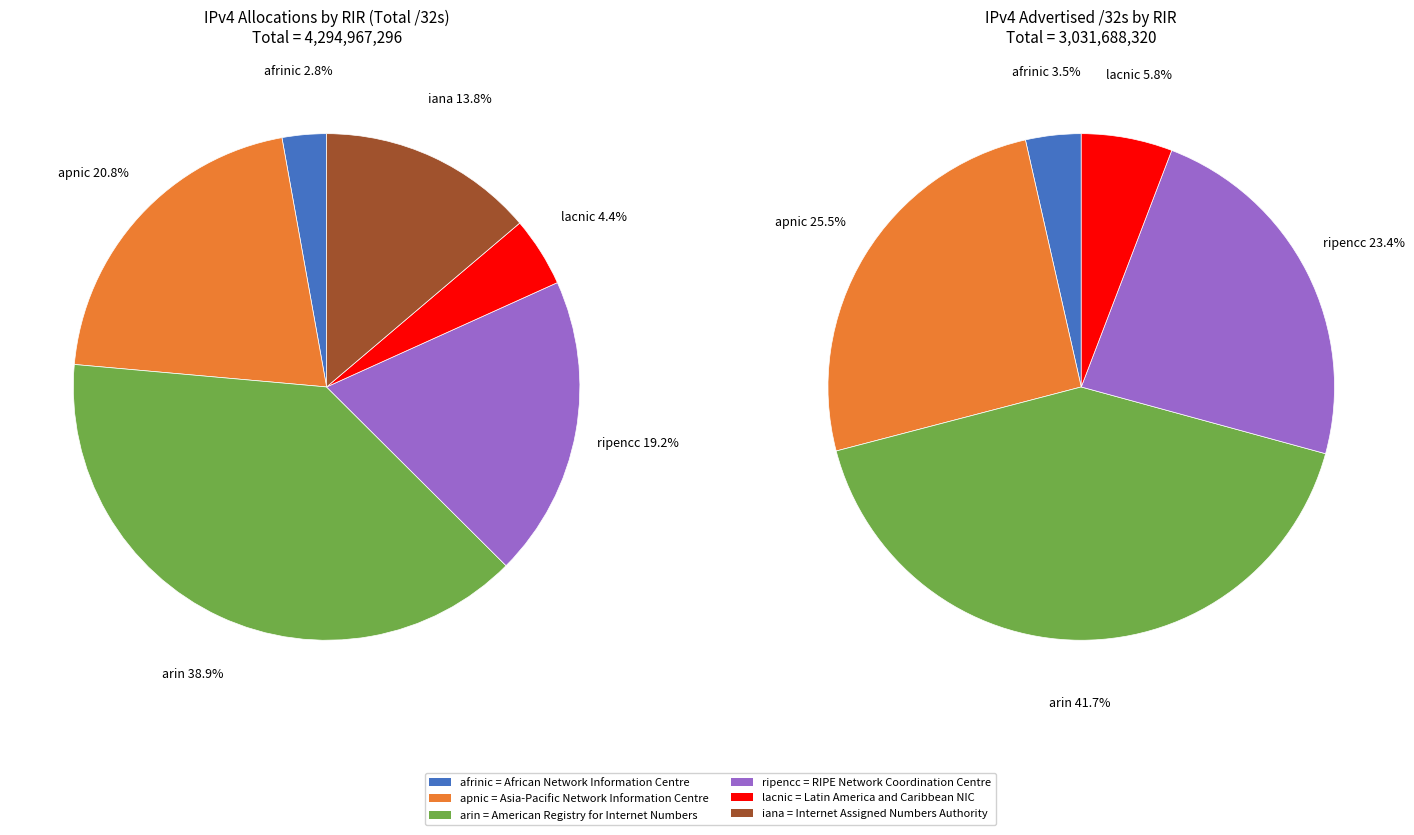

Which category has the smallest portion of the pie?

afrinic